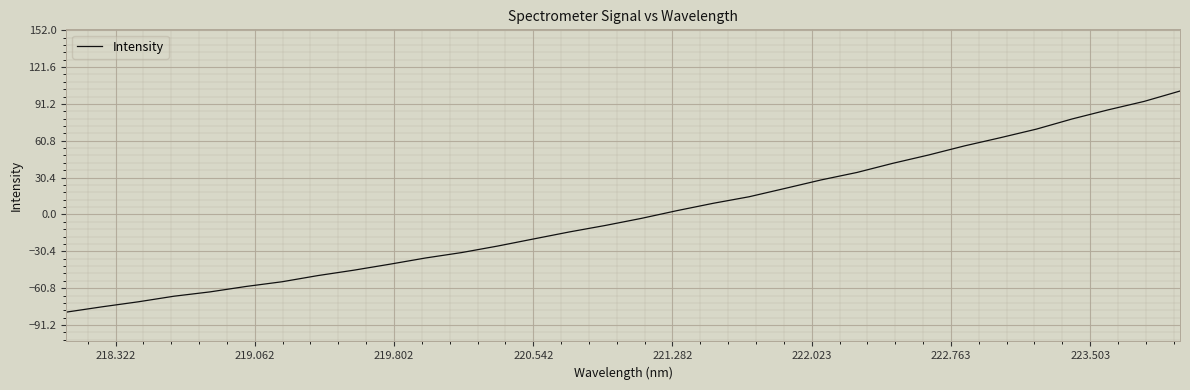

How many series are shown in this chart?

1